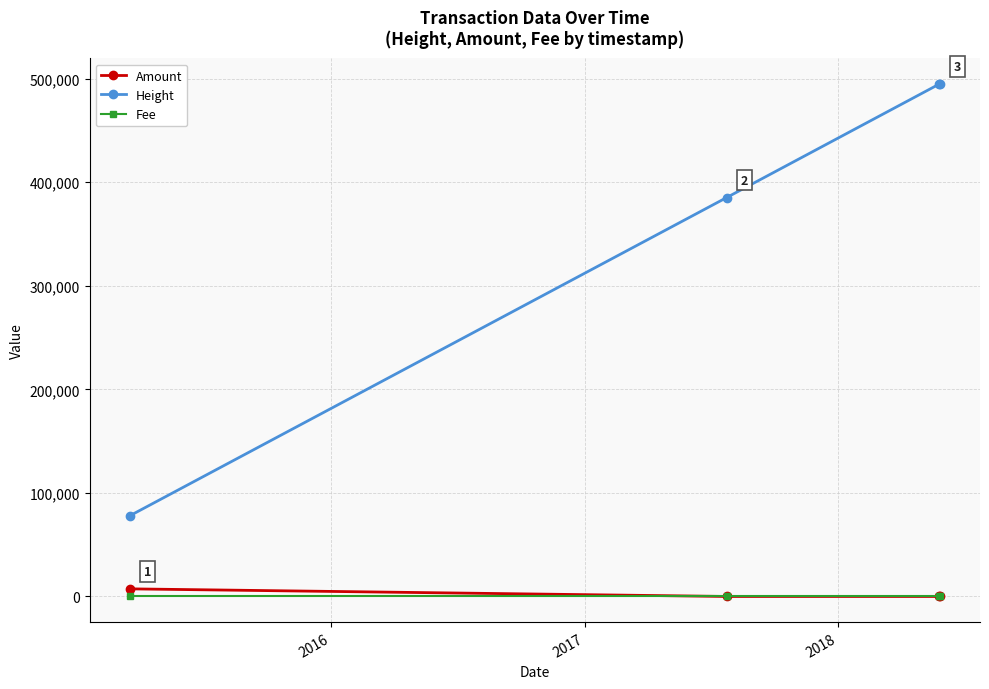

Which series has the largest total across all categories?

Height